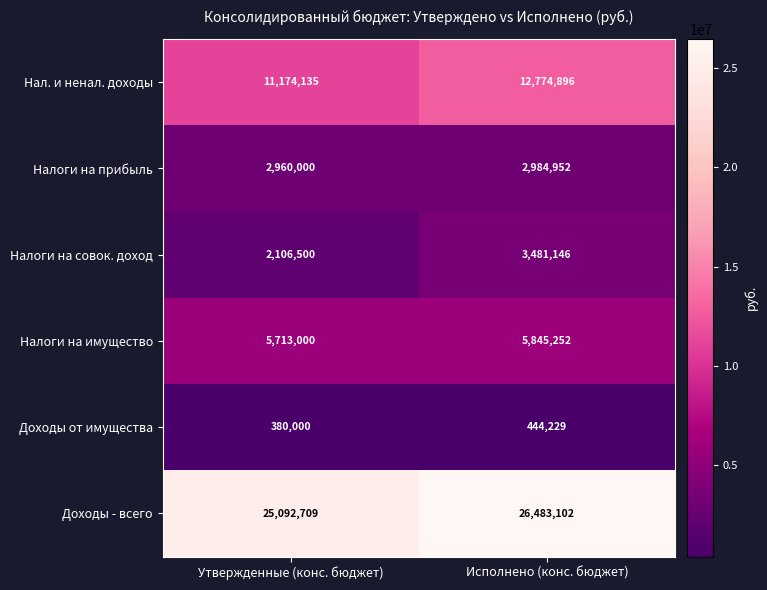

What is the minimum value shown in the chart?

380000